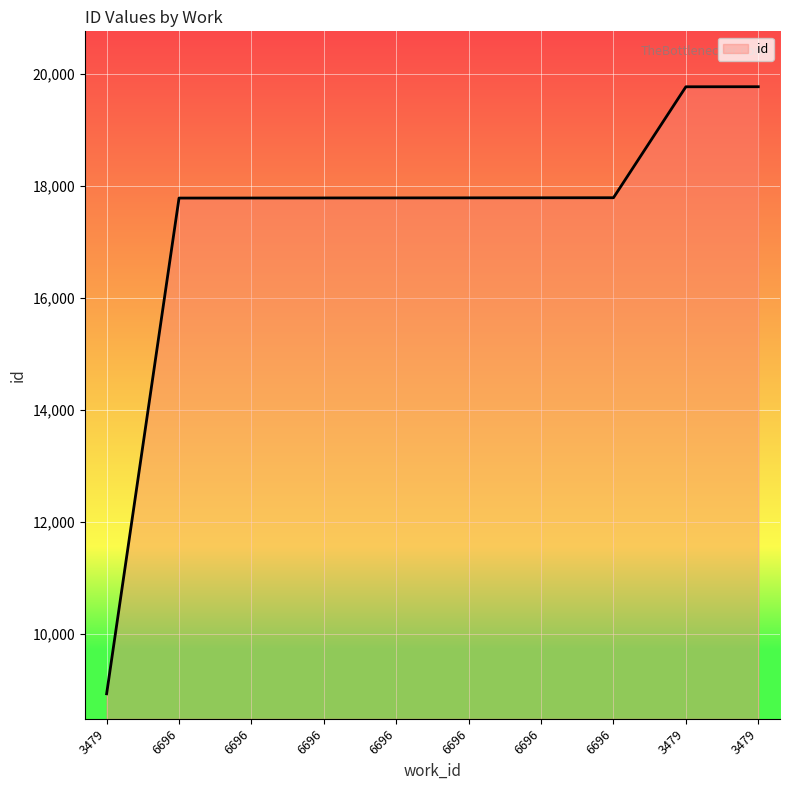

Does the chart display data point markers on the line(s)?

No